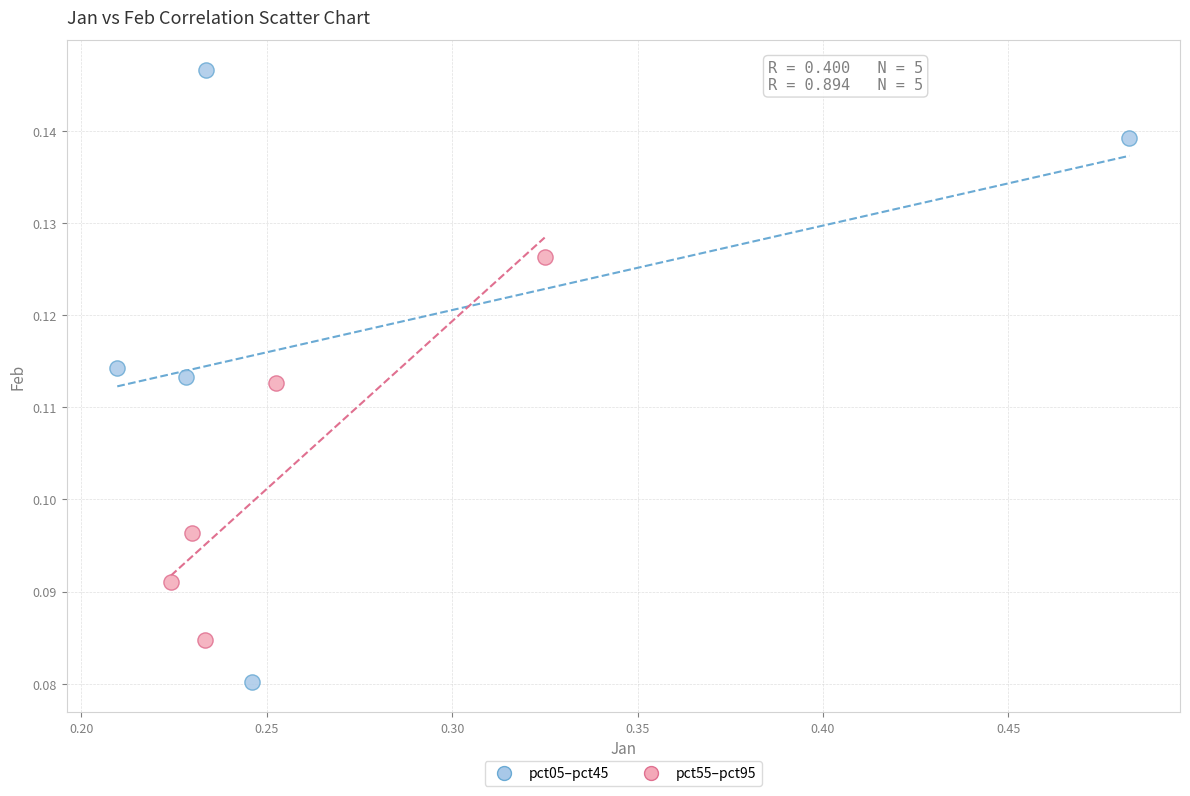

Which series reaches the minimum Y coordinate?

pct05–pct45